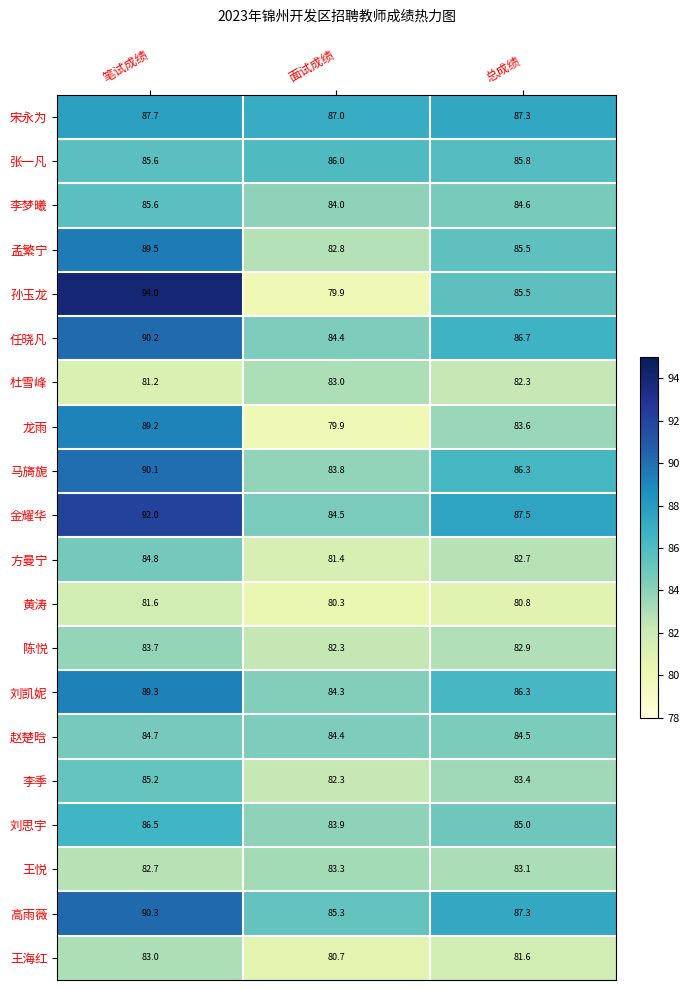

What is the difference between the 王悦 values at 面试成绩 and 笔试成绩?

0.6